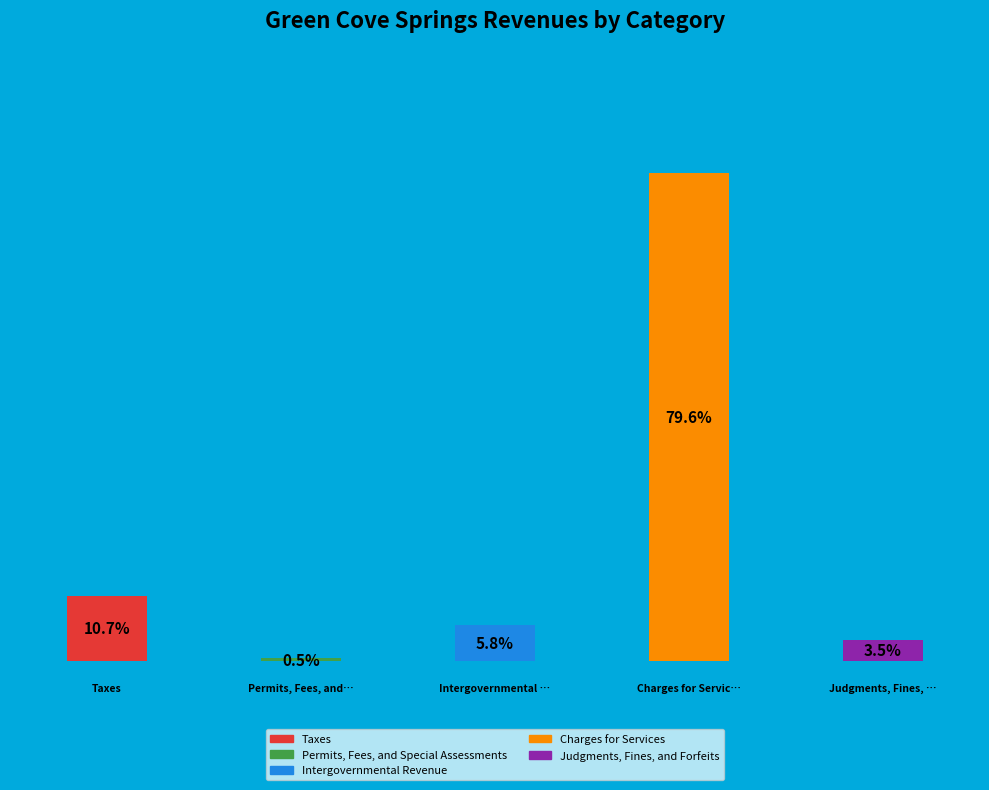

Is it true that Charges for Services is 72% of the pie?

False